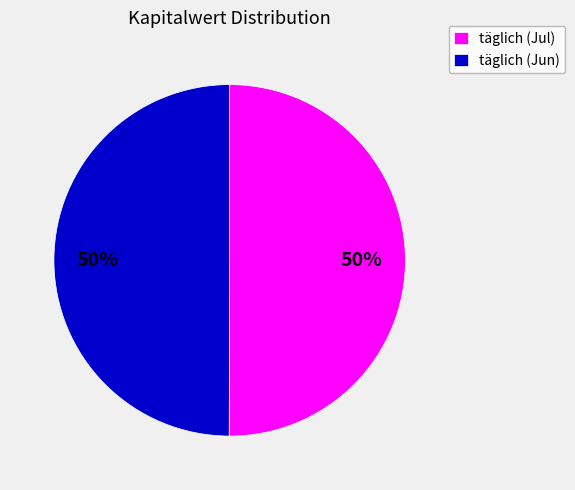

To the nearest percent, what portion does täglich (Jun) represent?

50%